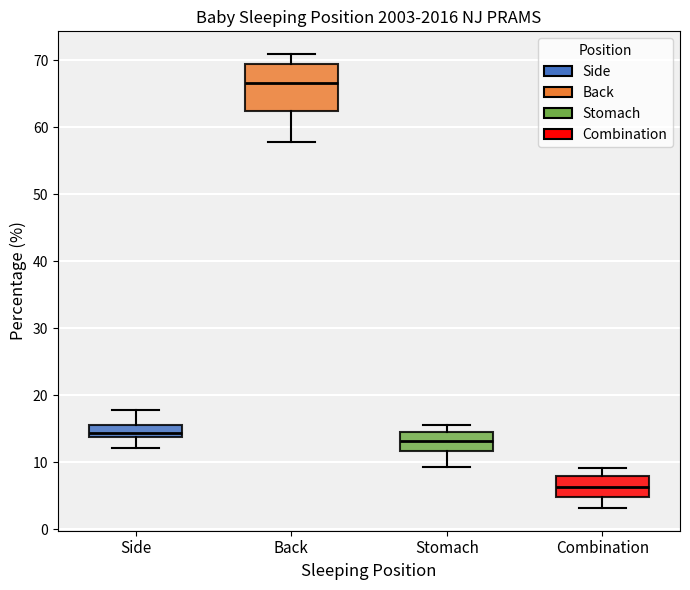

Where is the upper edge of the box for Stomach on the y-axis? The values are not printed on the chart, so give them approximately, as read against the axis.

15